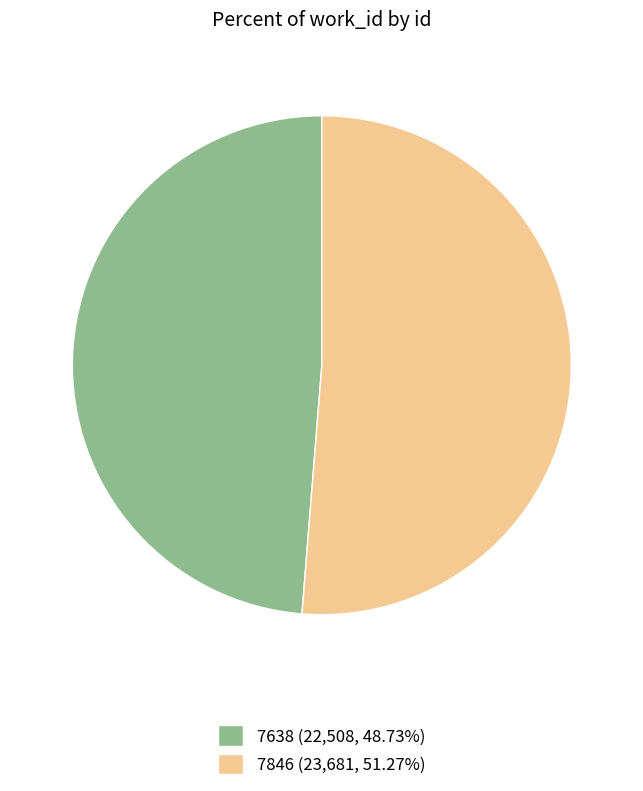

Do 7638 (22,508, 48.73%) and 7846 (23,681, 51.27%) together represent more than half of the pie?

Yes